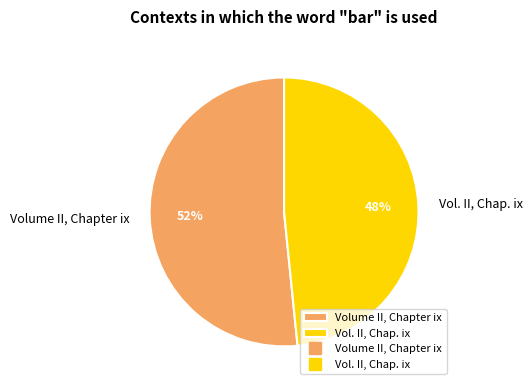

To the nearest percent, what is the combined percentage of Volume II, Chapter ix and Vol. II, Chap. ix?

100%